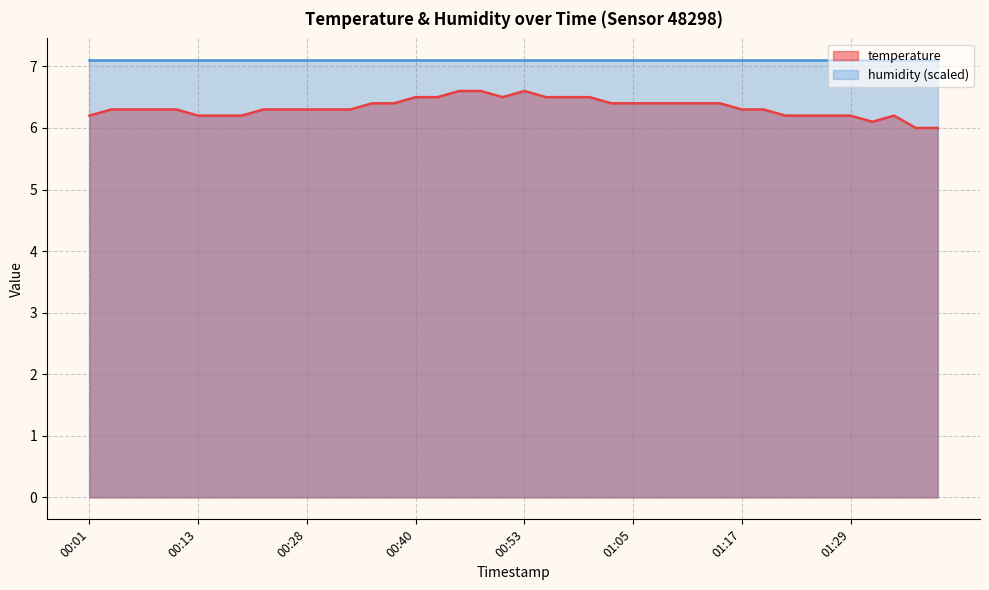

Which has a higher value, 01:00 or 00:08?

01:00